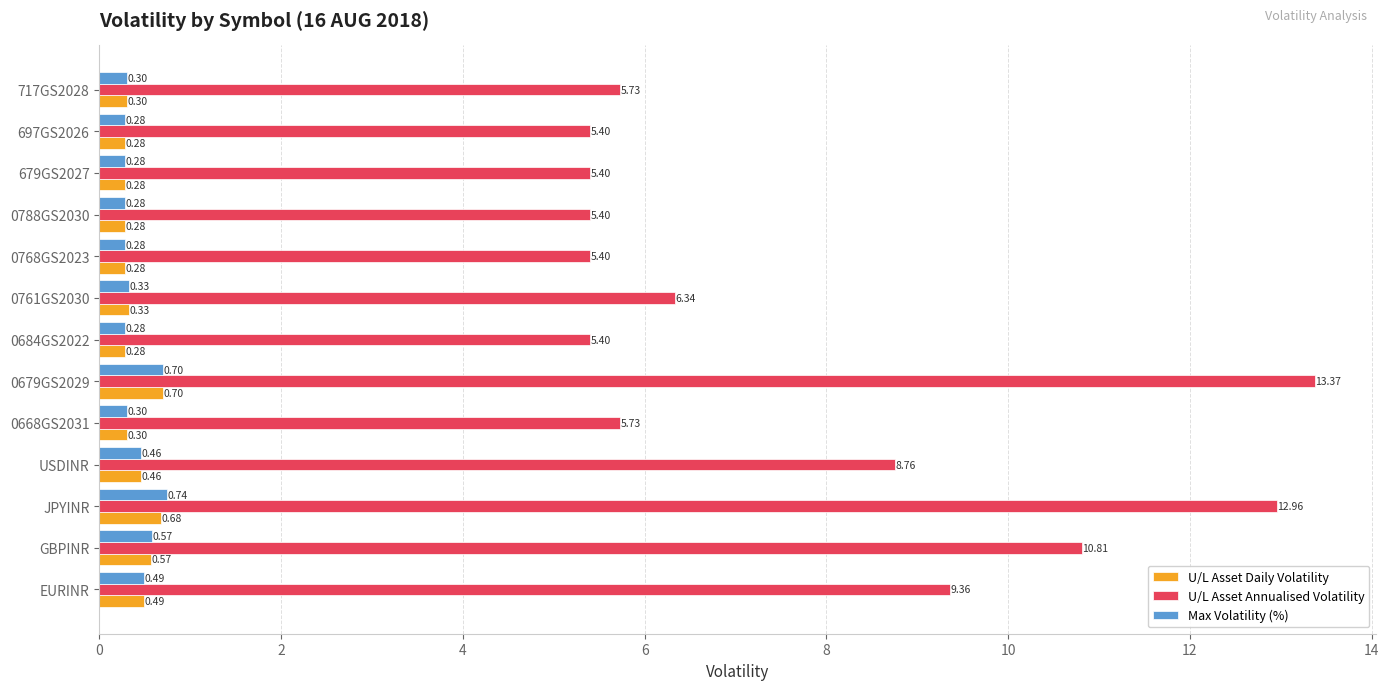

Is the value of Max Volatility (%) at 0788GS2030 greater than the value of U/L Asset Annualised Volatility at USDINR?

No